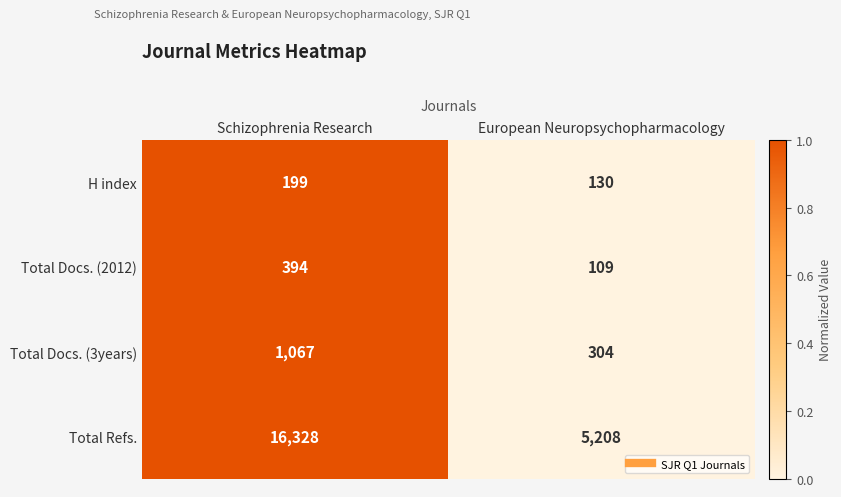

Between Schizophrenia Research and European Neuropsychopharmacology, which series saw the biggest shift?

Total Refs.